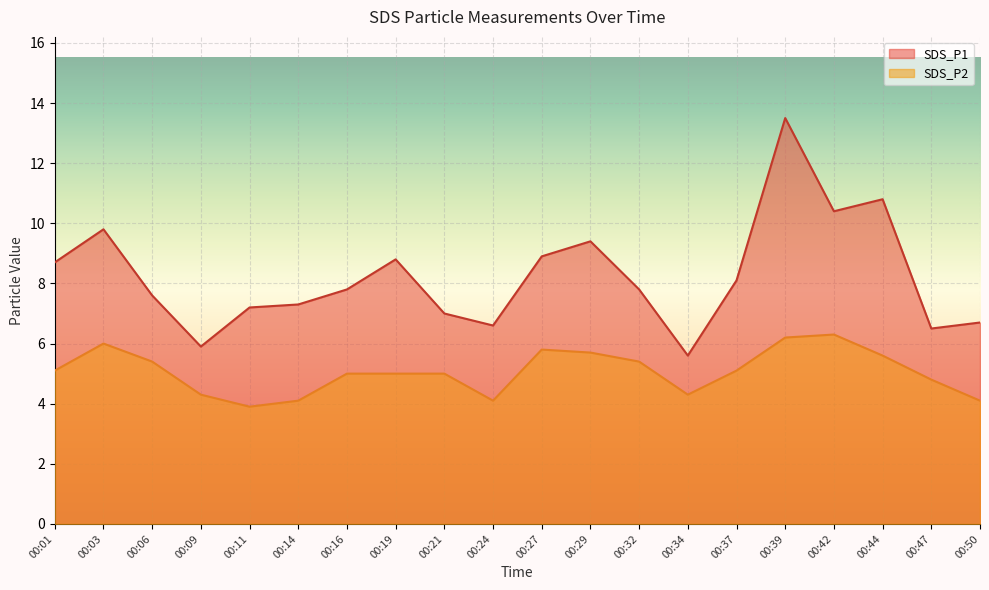

At which label does SDS_P2 first exceed 5?

00:01